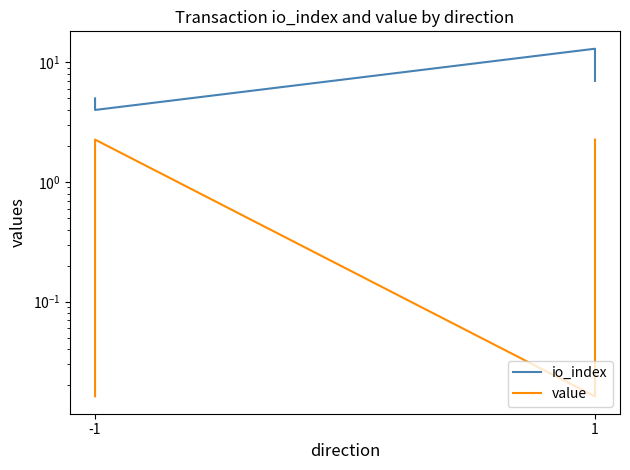

True or false: io_index has more than 0 interior local peaks.

True